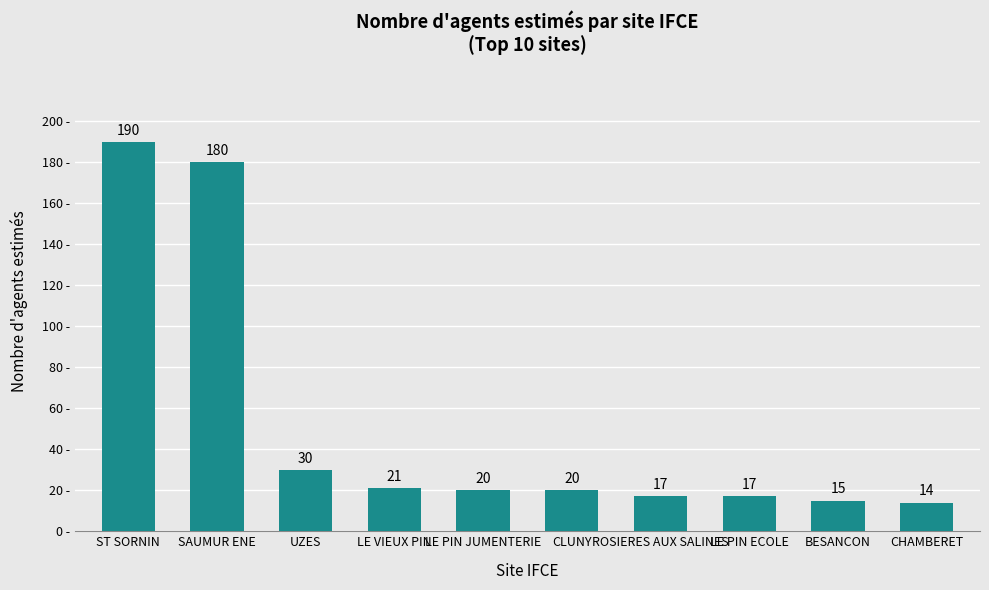

What position from the right is LE VIEUX PIN?

7